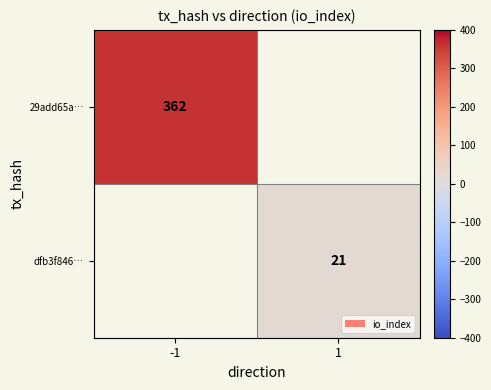

Which has a higher value, 1 or -1?

-1